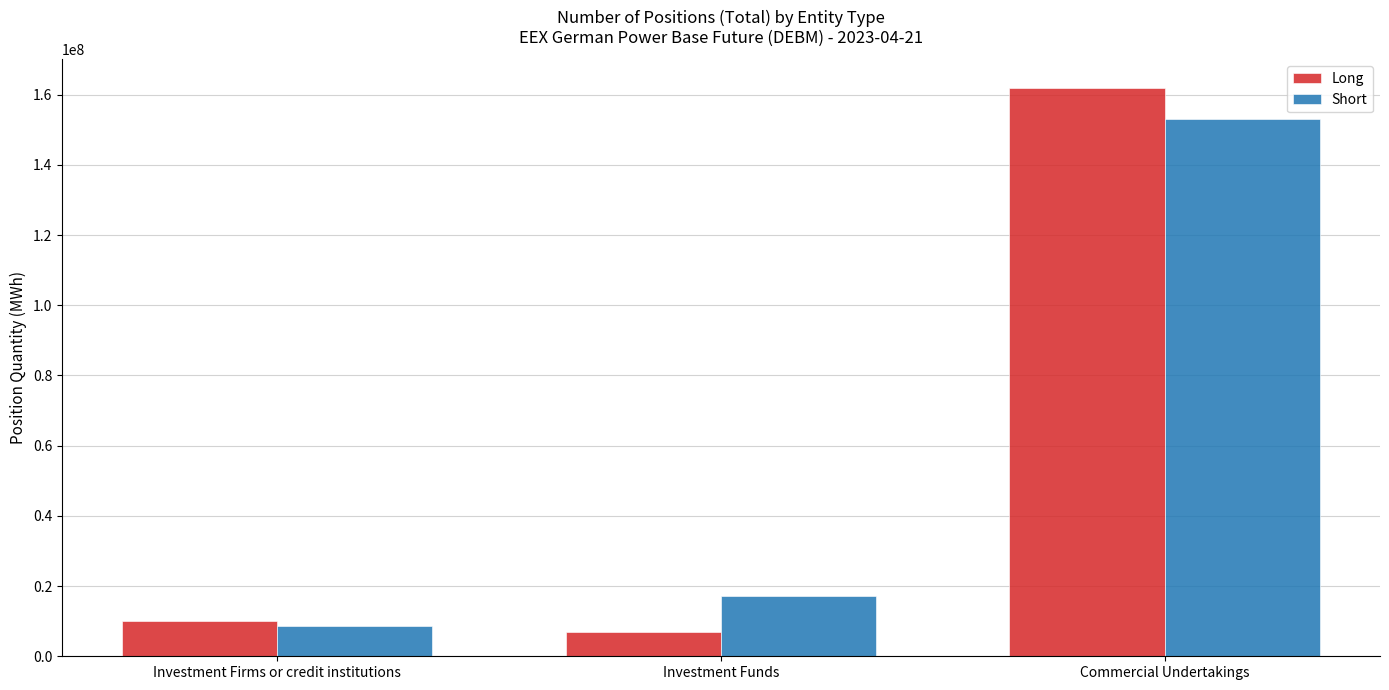

Rank the series at Investment Funds from highest to lowest value.

Short, Long